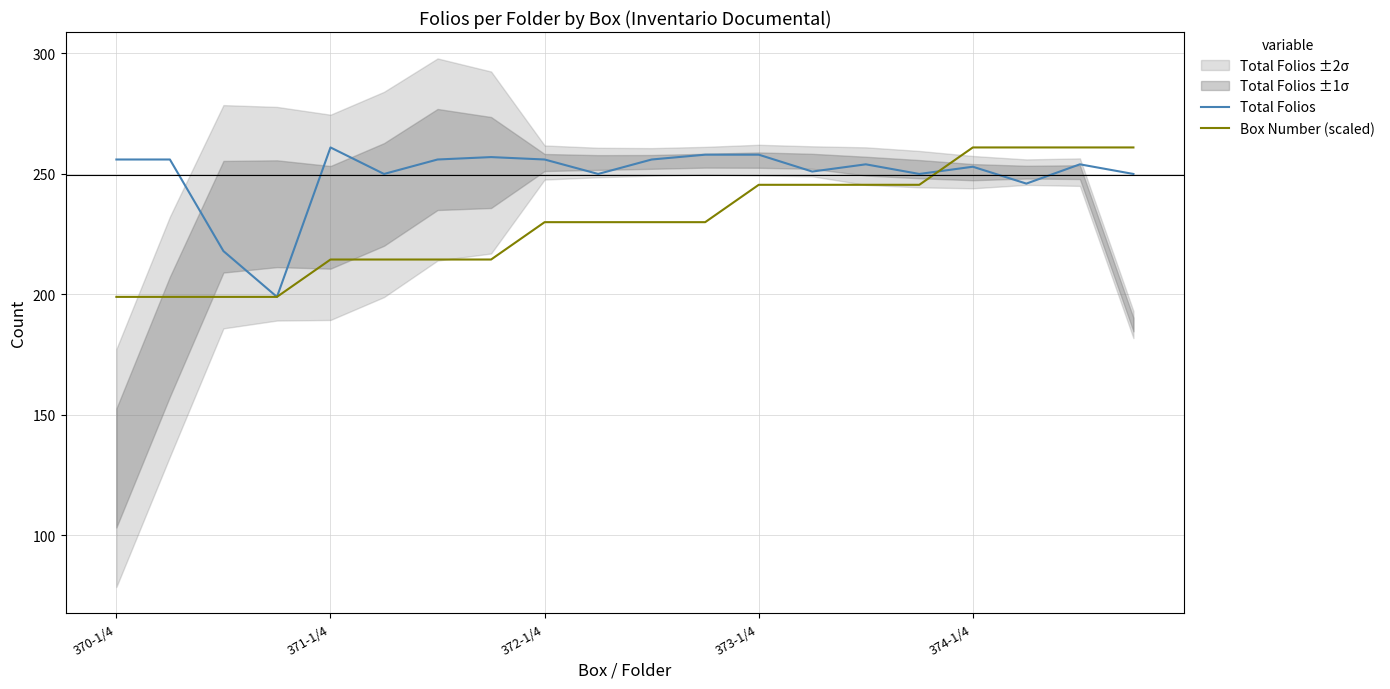

What is the average value of the Box Number (scaled) series?

230.0